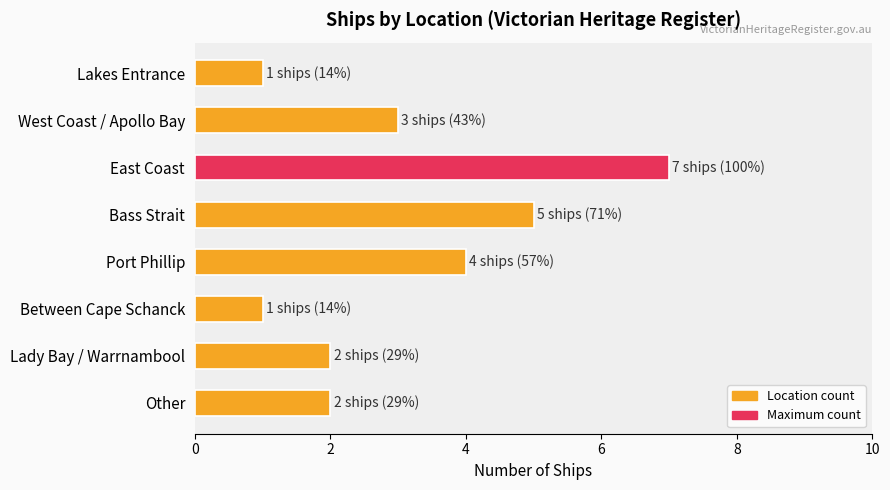

What is the ratio of the value at East Coast to the value at Between Cape Schanck?

7.0